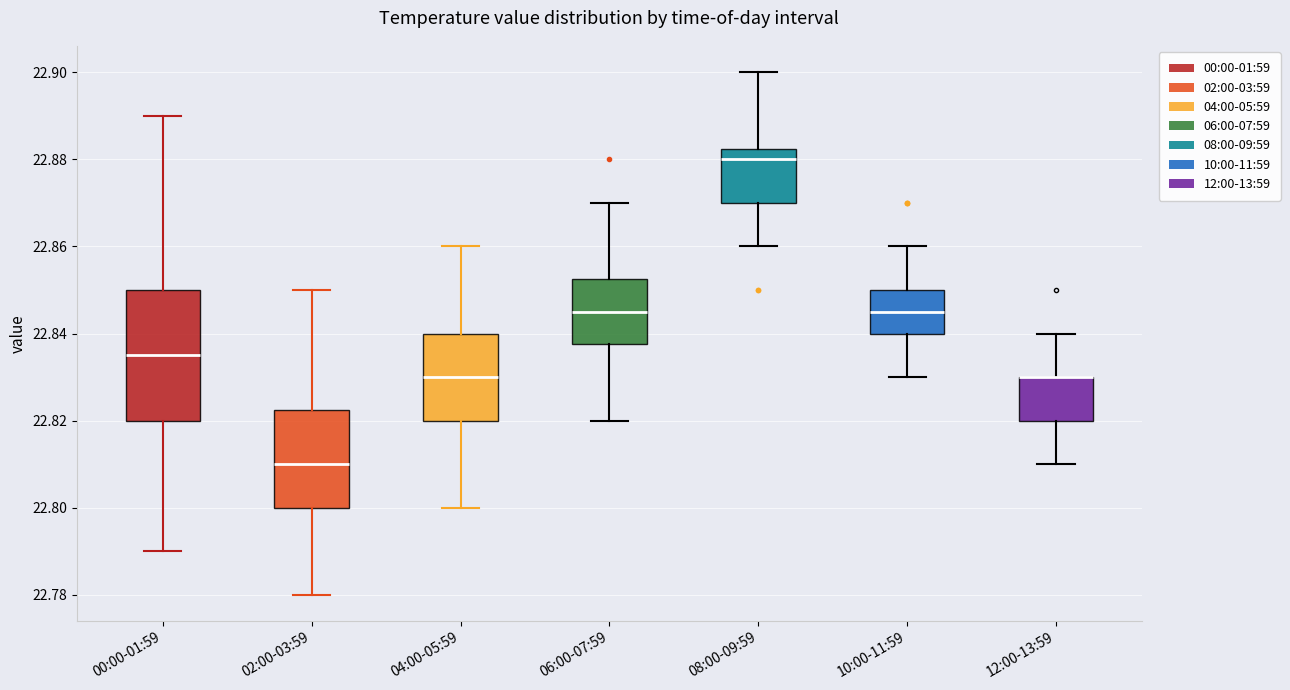

Reading left to right, transcribe this box plot: for each box, give where its median line is, the range the box spans, and where its two whiskers end, as read against the y-axis. The values are not printed on the chart, so give them approximately, as read against the axis.

00:00-01:59: median 22.836, box 22.820 to 22.850, whiskers 22.790 to 22.890
02:00-03:59: median 22.810, box 22.800 to 22.822, whiskers 22.780 to 22.850
04:00-05:59: median 22.830, box 22.820 to 22.840, whiskers 22.800 to 22.860
06:00-07:59: median 22.846, box 22.838 to 22.852, whiskers 22.820 to 22.870
08:00-09:59: median 22.880, box 22.870 to 22.882, whiskers 22.860 to 22.900
10:00-11:59: median 22.846, box 22.840 to 22.850, whiskers 22.830 to 22.860
12:00-13:59: median 22.830 (drawn on the box's upper edge), box 22.820 to 22.830, whiskers 22.810 to 22.840